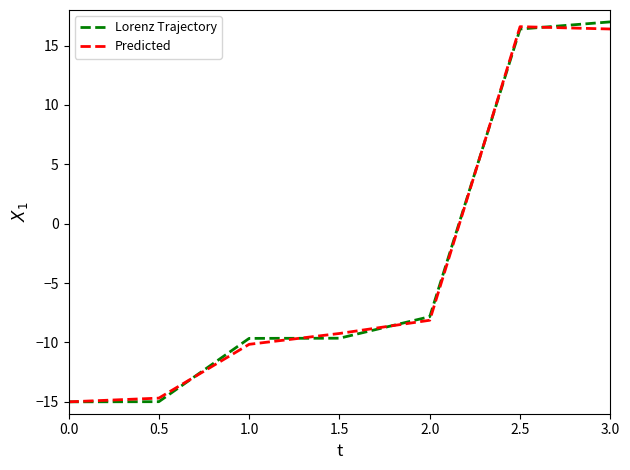

Does the chart display data point markers on the line(s)?

No